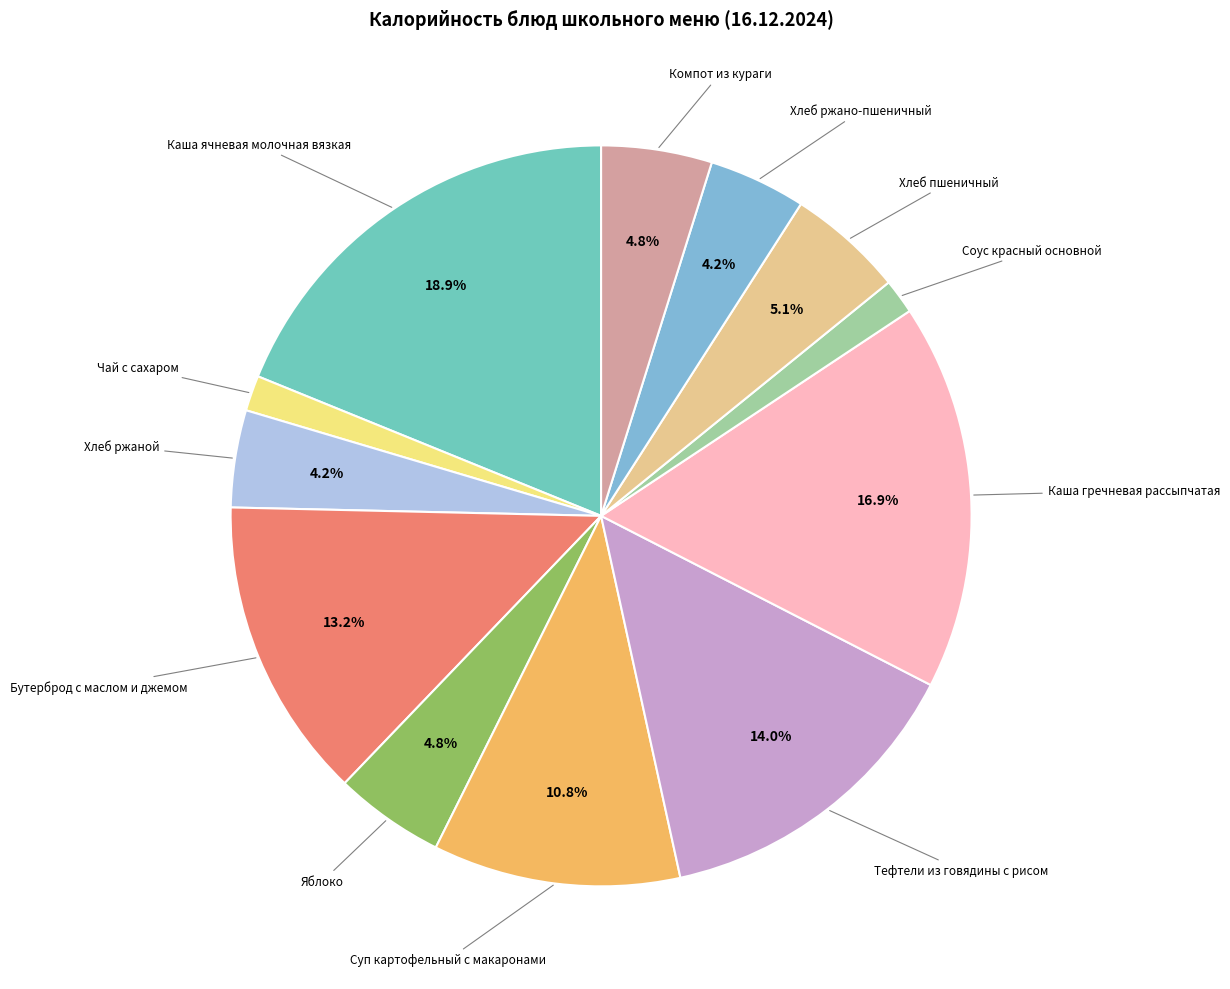

Does any single category account for the majority?

No